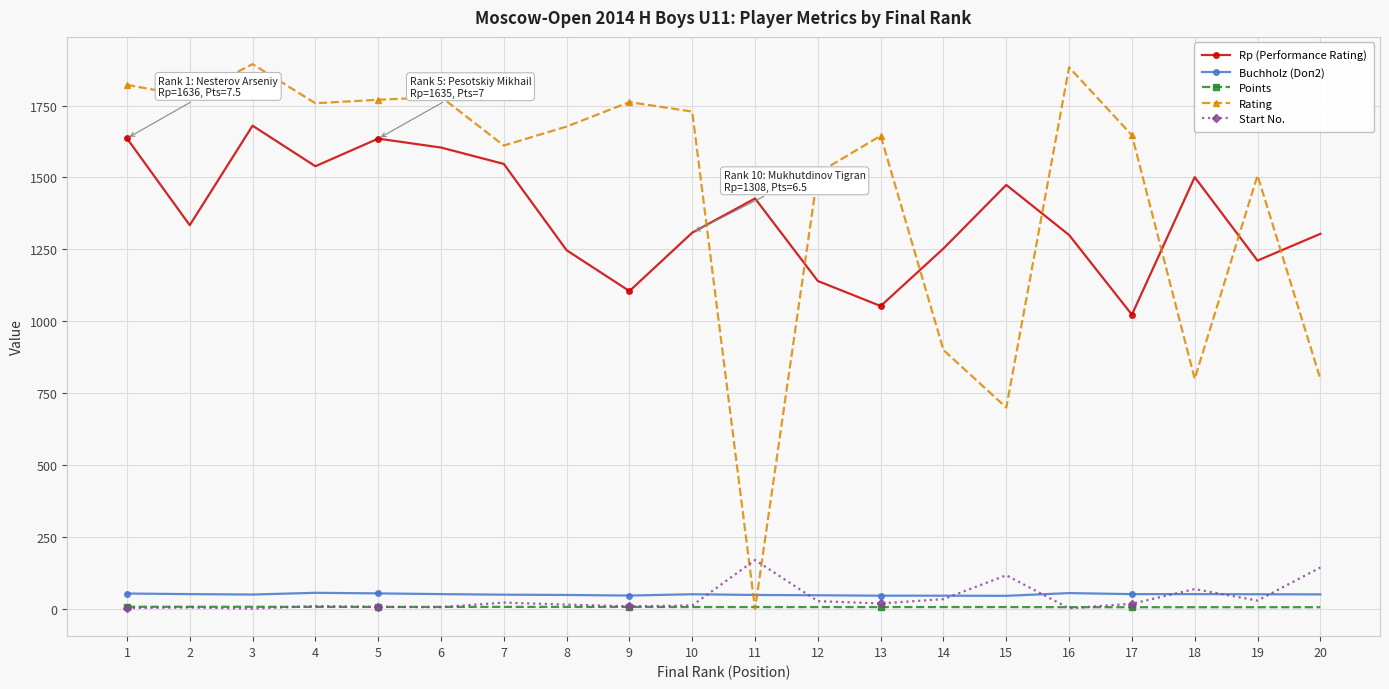

True or false: Points and Buchholz (Doп2) cross at least once.

False